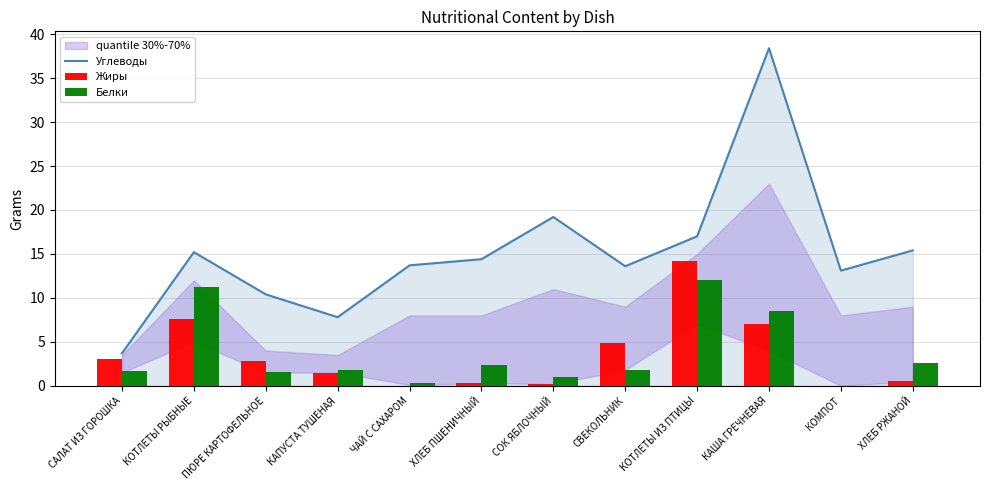

At which category is the sum across all series the highest?

КАША ГРЕЧНЕВАЯ